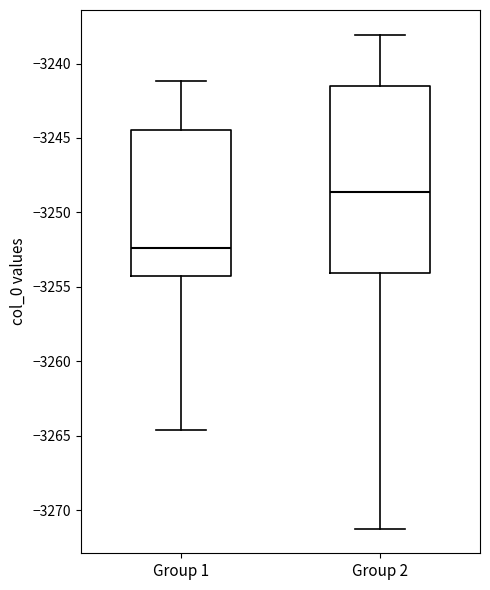

Comparing the boxes themselves (not the whiskers), which one is the tallest?

Group 2